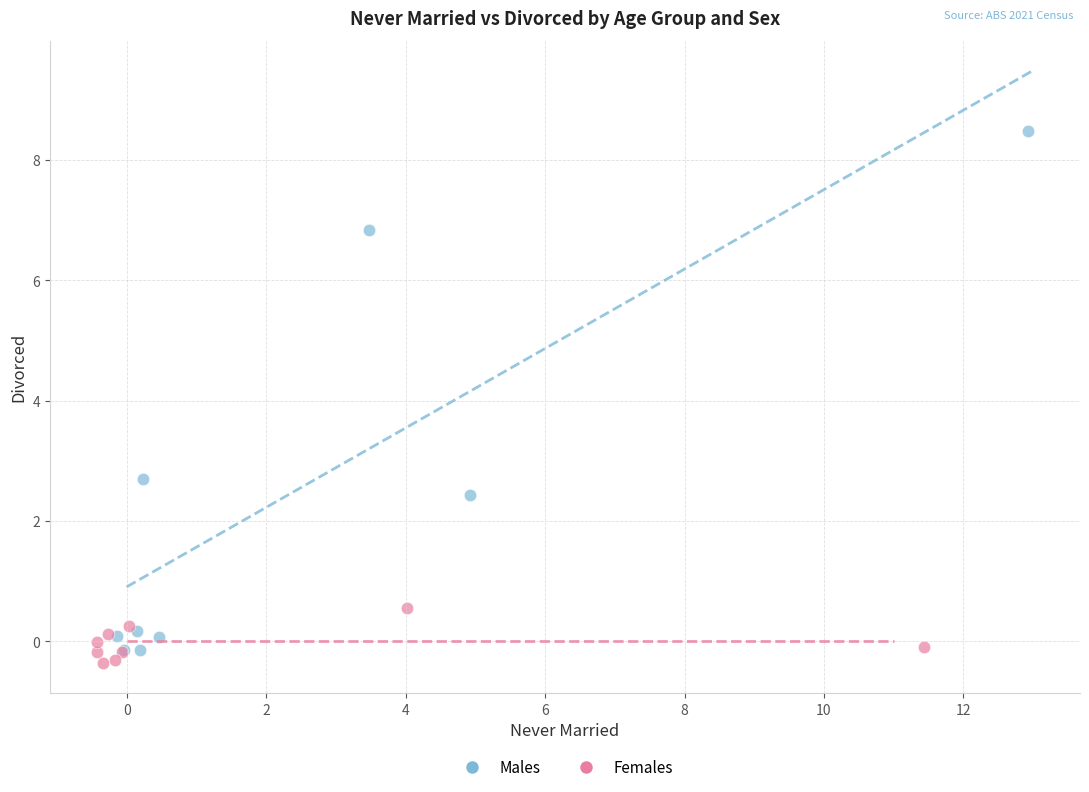

Which series contains the highest Y value?

Males